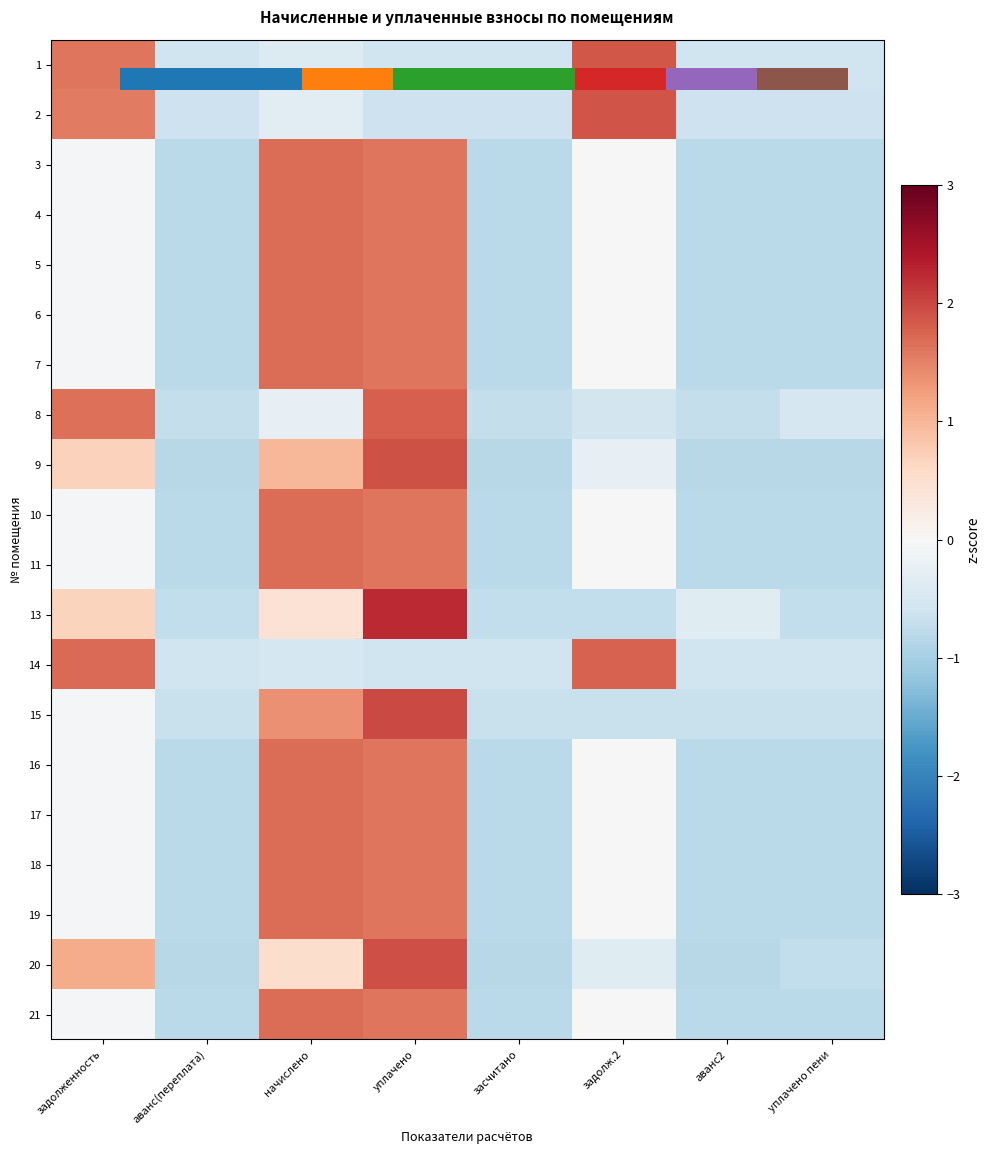

How many values in the 19 series exceed 0?

3